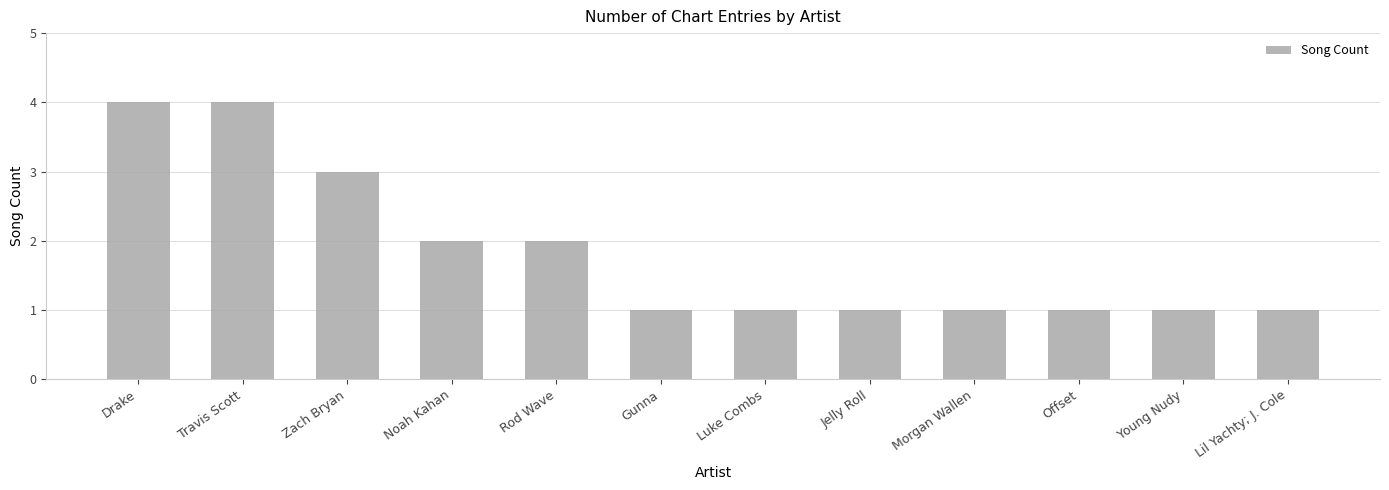

Reading left to right, what are all the values shown in this chart?

Drake=4	Travis Scott=4	Zach Bryan=3	Noah Kahan=2	Rod Wave=2	Gunna=1	Luke Combs=1	Jelly Roll=1	Morgan Wallen=1	Offset=1	Young Nudy=1	Lil Yachty; J. Cole=1